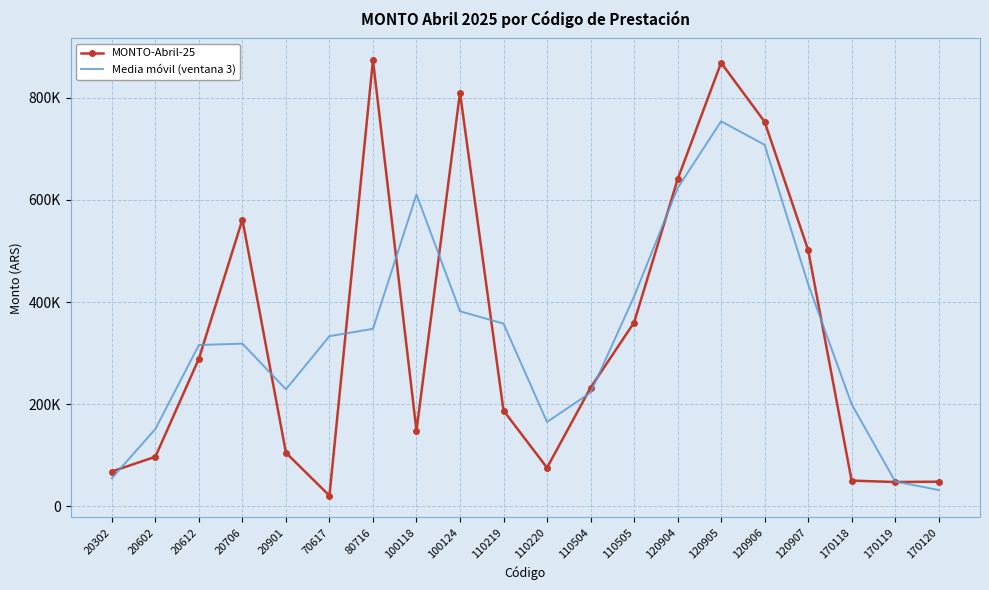

What are all the series names shown in the legend?

MONTO-Abril-25, Media móvil (ventana 3)